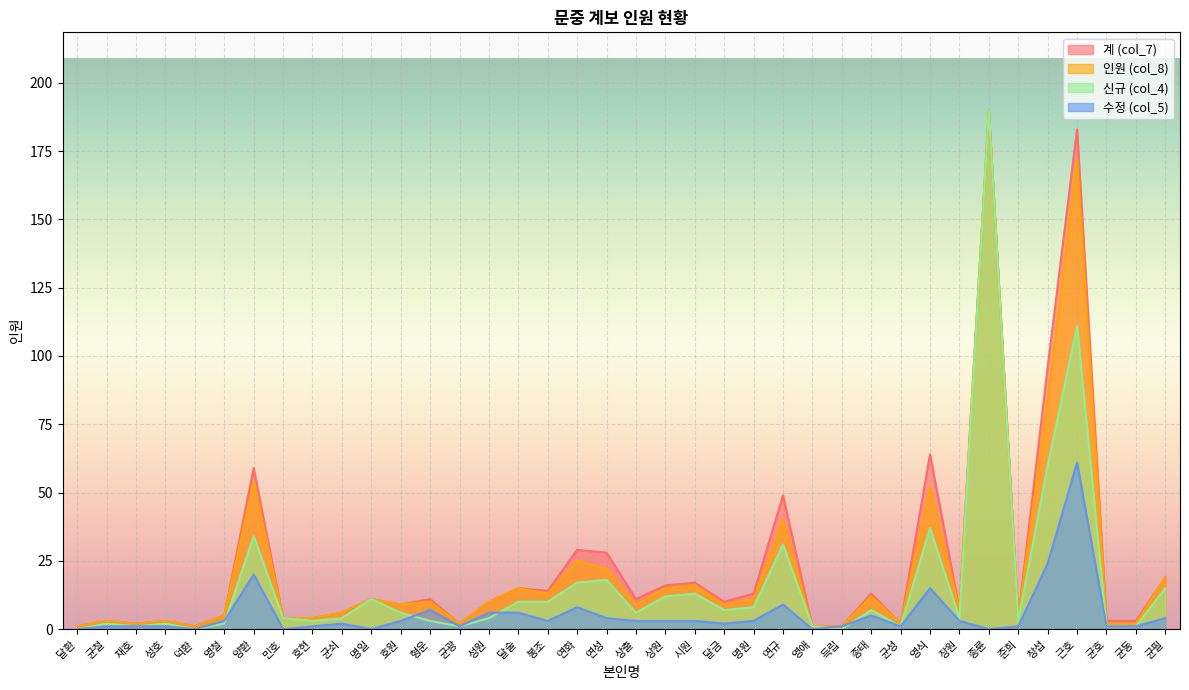

Reading left to right, transcribe all the data shown in this chart.

계 (col_7): 달환=1	균철=3	재호=2	성호=3	덕환=1	영철=5	양환=59	민호=4	호현=4	균쇠=6	명일=11	호원=9	형운=11	균광=2	성원=10	달술=15	봉조=14	연화=29	연성=28	상출=11	상원=16	시원=17	달금=10	명원=13	연규=49	영애=1	득립=1	종태=13	균성=2	영식=64	장원=7	종륜=190	준희=4	창섭=96	근호=183	균호=3	균동=3	균필=19
인원 (col_8): 달환=1	균철=3	재호=2	성호=3	덕환=1	영철=5	양환=54	민호=4	호현=4	균쇠=6	명일=11	호원=9	형운=10	균광=2	성원=10	달술=15	봉조=13	연화=25	연성=22	상출=9	상원=15	시원=16	달금=9	명원=11	연규=40	영애=1	득립=1	종태=12	균성=2	영식=52	장원=7	종륜=190	준희=4	창섭=84	근호=172	균호=2	균동=2	균필=19
신규 (col_4): 달환=0	균철=2	재호=1	성호=2	덕환=0	영철=2	양환=34	민호=4	호현=3	균쇠=4	명일=11	호원=6	형운=3	균광=1	성원=4	달술=10	봉조=10	연화=17	연성=18	상출=6	상원=12	시원=13	달금=7	명원=8	연규=31	영애=1	득립=0	종태=7	균성=1	영식=37	장원=4	종륜=190	준희=3	창섭=60	근호=111	균호=1	균동=1	균필=15
수정 (col_5): 달환=0	균철=1	재호=1	성호=1	덕환=0	영철=3	양환=20	민호=0	호현=1	균쇠=2	명일=0	호원=3	형운=7	균광=1	성원=6	달술=6	봉조=3	연화=8	연성=4	상출=3	상원=3	시원=3	달금=2	명원=3	연규=9	영애=0	득립=1	종태=5	균성=1	영식=15	장원=3	종륜=0	준희=1	창섭=24	근호=61	균호=1	균동=1	균필=4